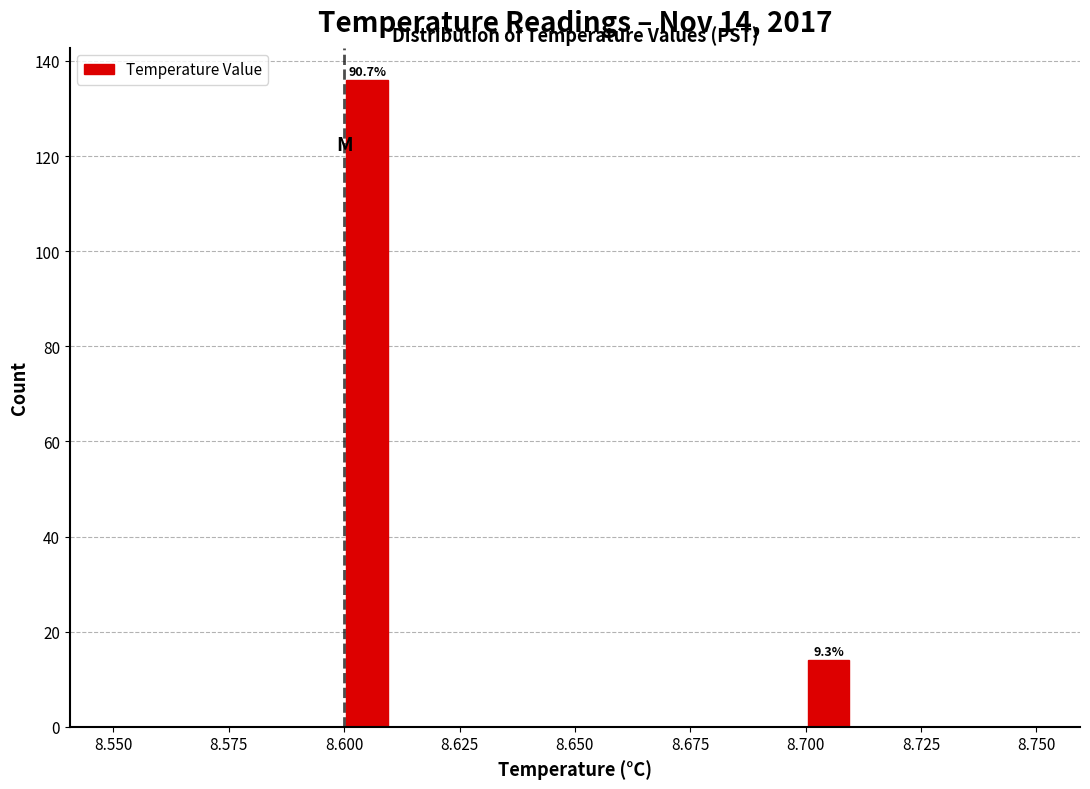

Around what value on the x-axis is the tallest bar? Give the approximate position of its centre, as read against the axis.

8.605